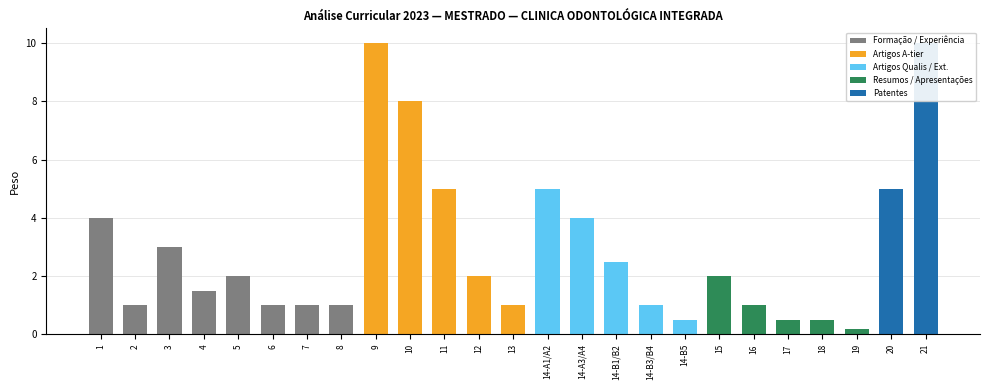

What is the maximum value shown in the chart?

10.0